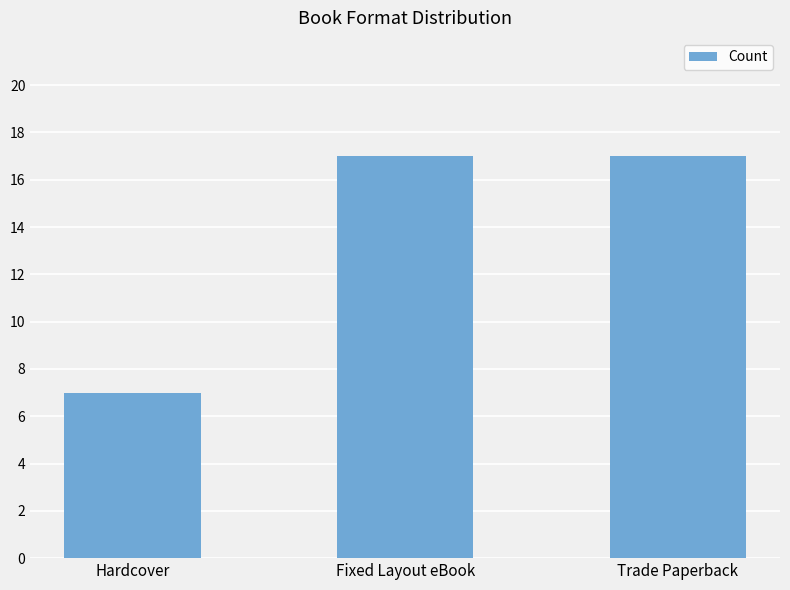

What is the label of the 1st bar from the left?

Hardcover